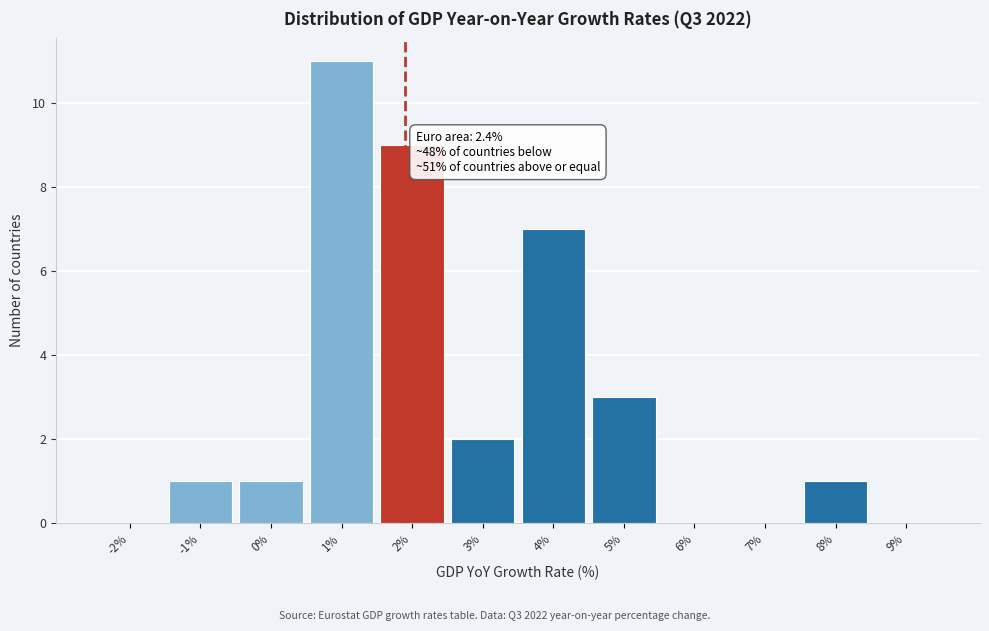

Reading left to right, what are all the values shown in this chart?

-2%=0	-1%=1	0%=1	1%=11	2%=9	3%=2	4%=7	5%=3	6%=0	7%=0	8%=1	9%=0